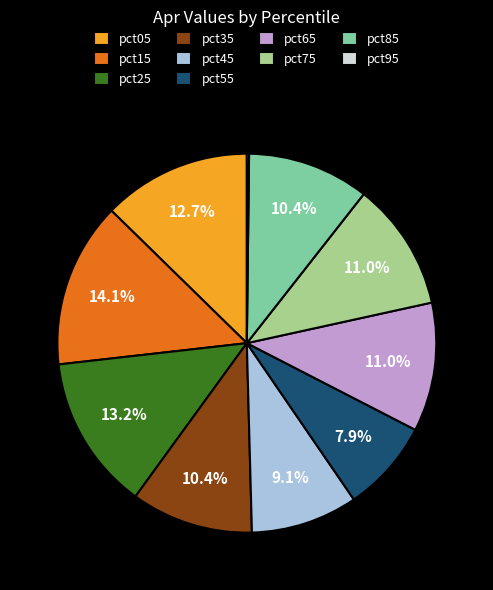

Between pct55 and pct15, which is larger?

pct15